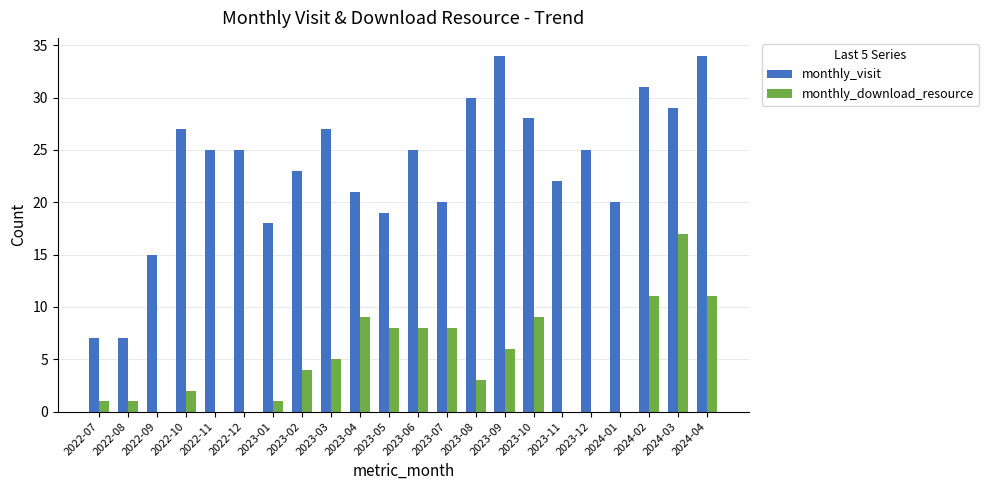

The value of monthly_download_resource at 2022-12 is 0. True or false?

True